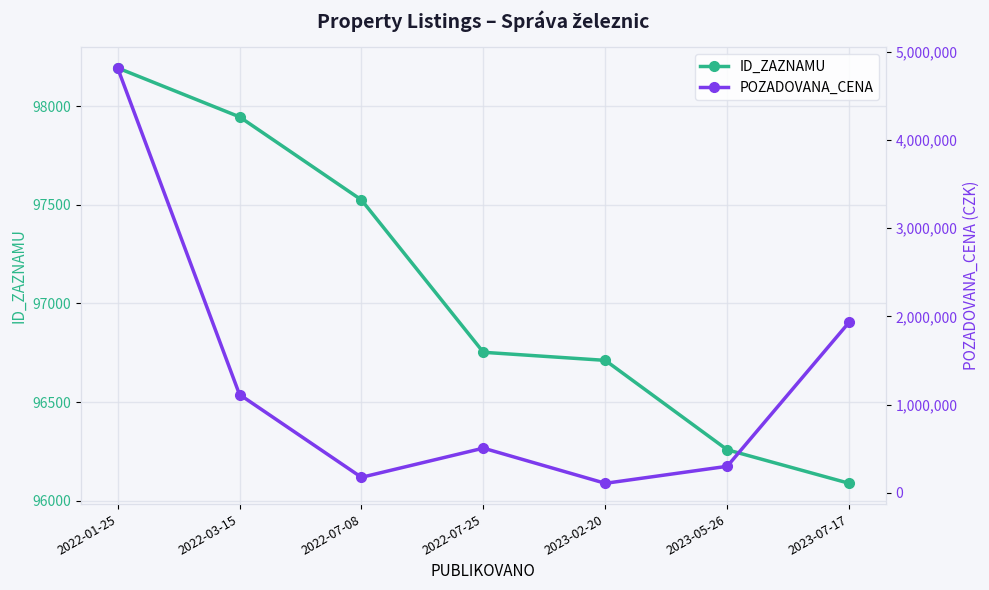

Reading left to right, transcribe all the data shown in this chart.

ID_ZAZNAMU: 2022-01-25=98193	2022-03-15=97945	2022-07-08=97524	2022-07-25=96752	2023-02-20=96711	2023-05-26=96258	2023-07-17=96088
POZADOVANA_CENA: 2022-01-25=4818000	2022-03-15=1113000	2022-07-08=174000	2022-07-25=505000	2023-02-20=106000	2023-05-26=299000	2023-07-17=1933000